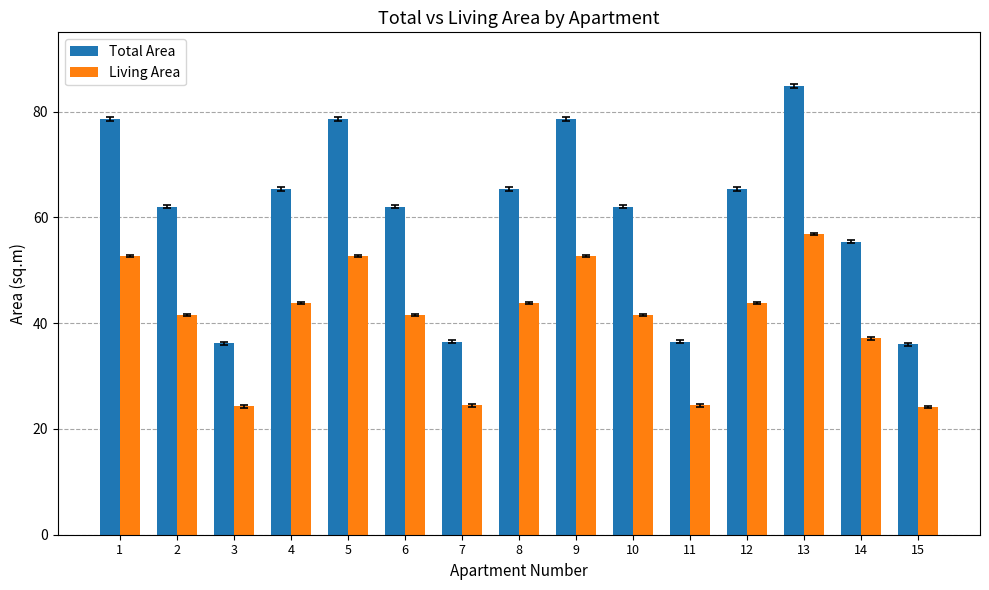

What is the difference between the maximum and minimum values in the Total Area series?

48.8